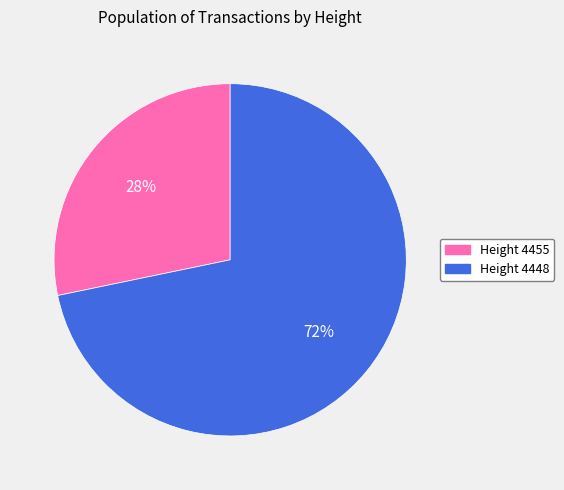

Do Height 4448 and Height 4455 together represent more than half of the pie?

Yes